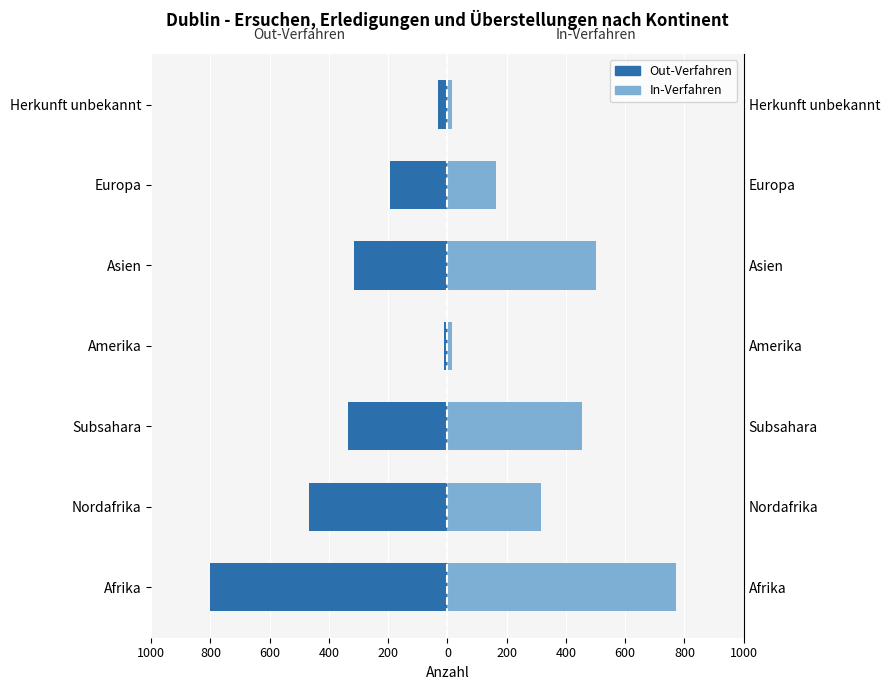

What is the average value of the In-Verfahren series?

319